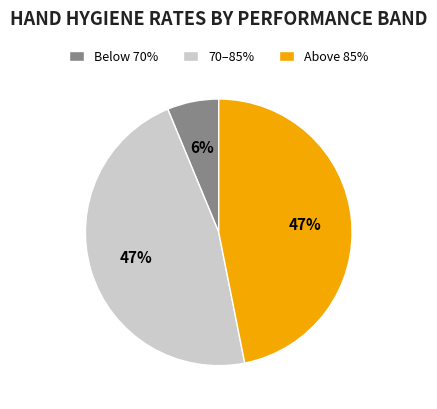

What is the smallest slice in the pie chart?

Below 70%